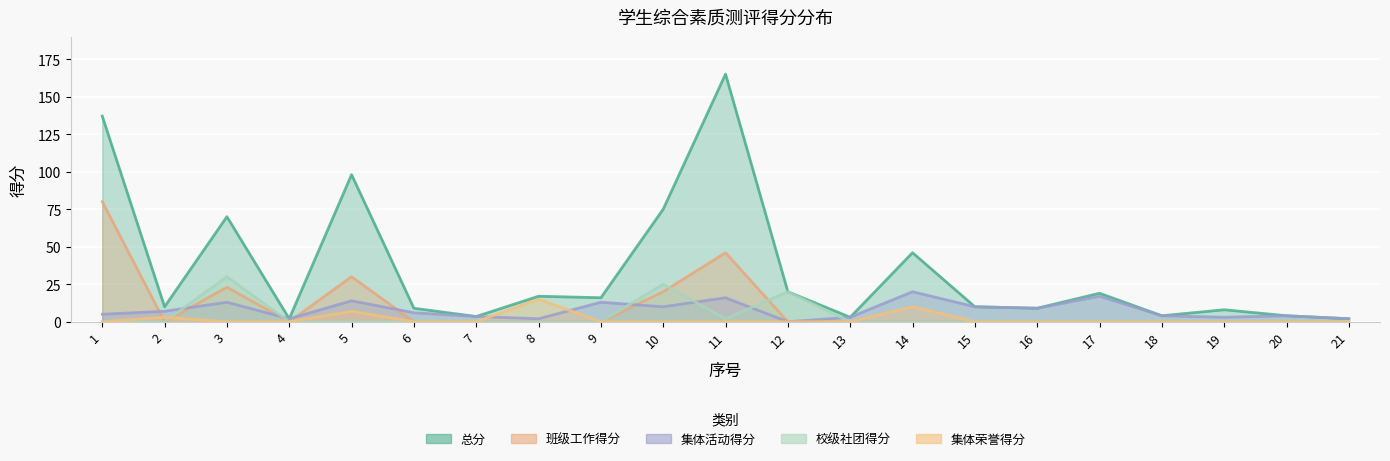

What is the difference between the maximum and minimum values in the 校级社团得分 series?

30.0